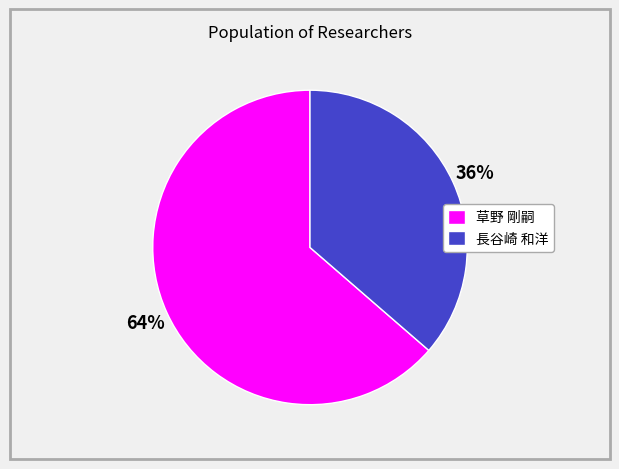

How many slices are in this pie chart?

2